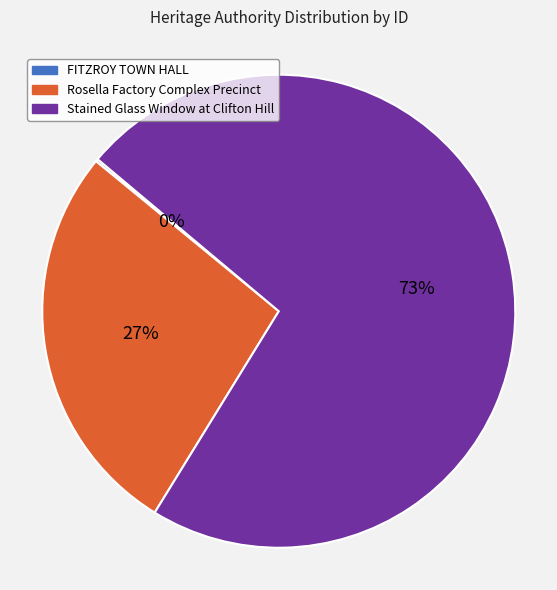

Is it true that Rosella Factory Complex Precinct is 27% of the pie?

True